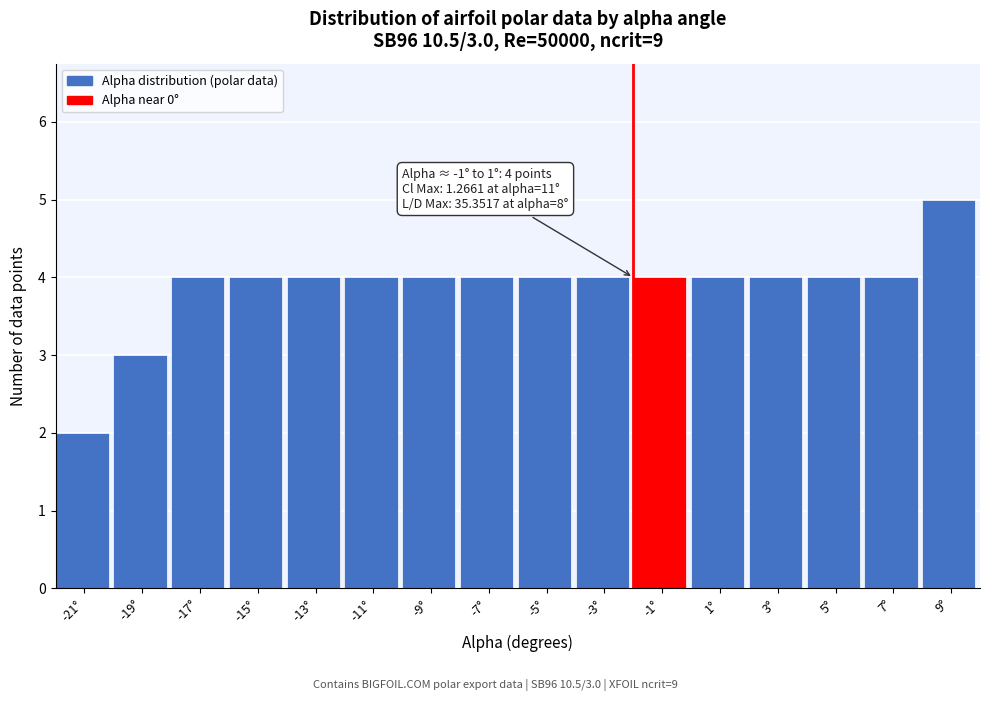

Reading left to right, transcribe all the data shown in this chart.

2	3	4	4	4	4	4	4	4	4	4	4	4	4	4	5